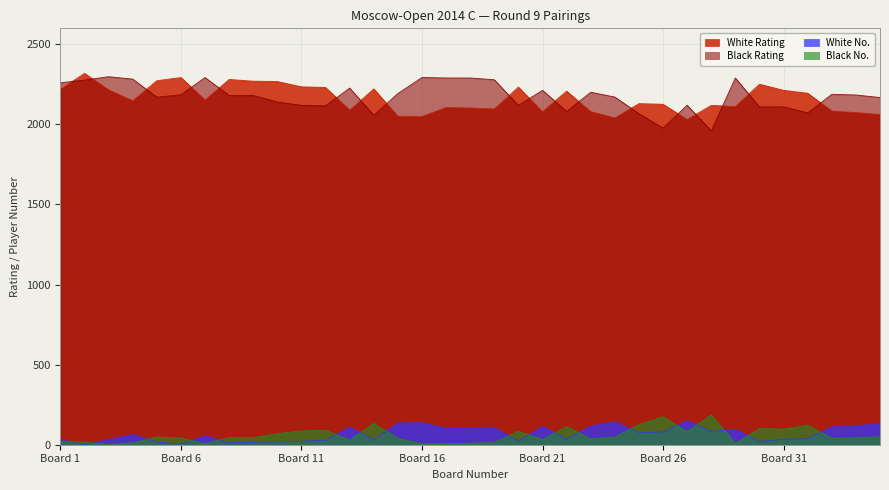

At how many categories does at least one series exceed 1693?

35